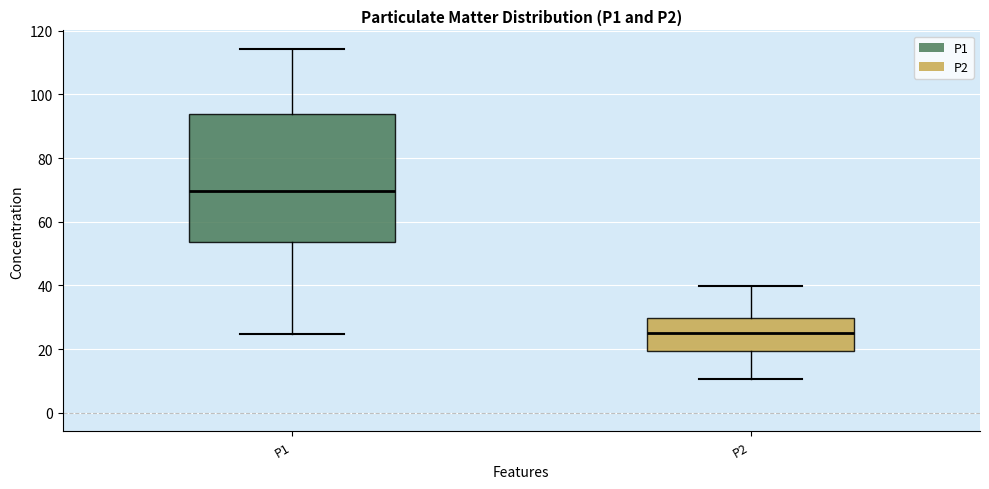

Reading left to right, transcribe this box plot: for each box, give where its median line is, the range the box spans, and where its two whiskers end, as read against the y-axis. The values are not printed on the chart, so give them approximately, as read against the axis.

P1: median 70, box 54 to 94, whiskers 24 to 114
P2: median 26, box 20 to 30, whiskers 10 to 40